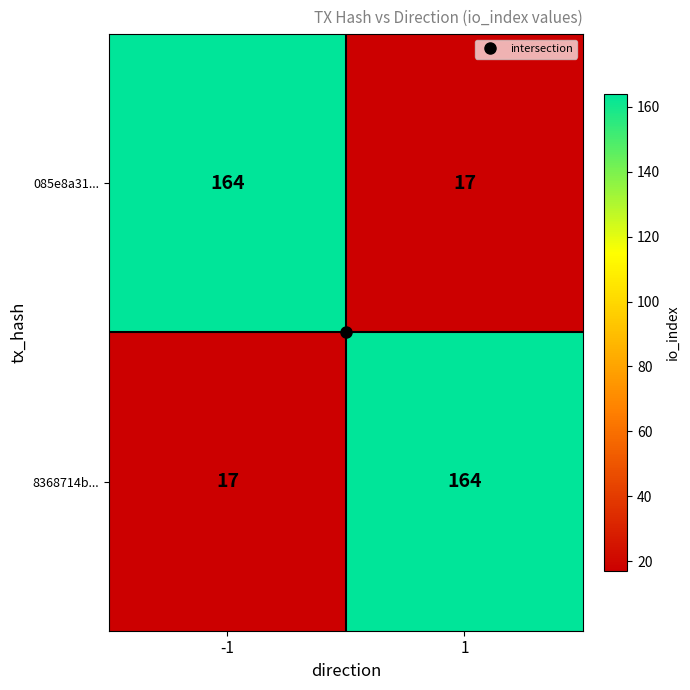

What is the sum of the 8368714b... values at -1 and 1?

181